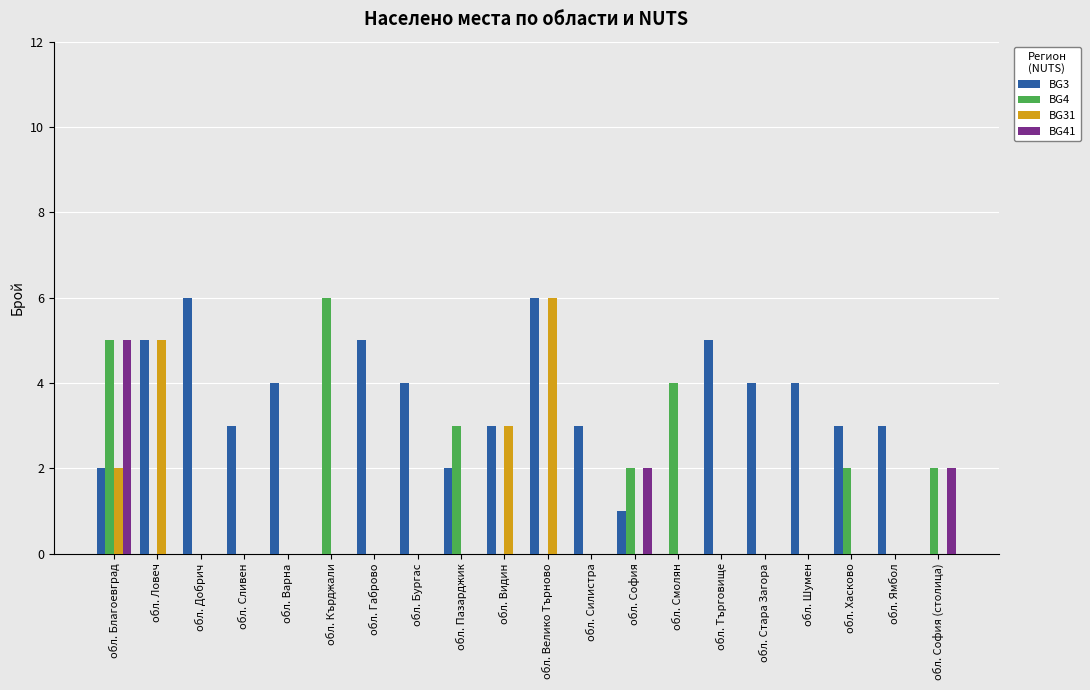

True or false: BG31 has a value of 0 at обл. Ямбол.

True